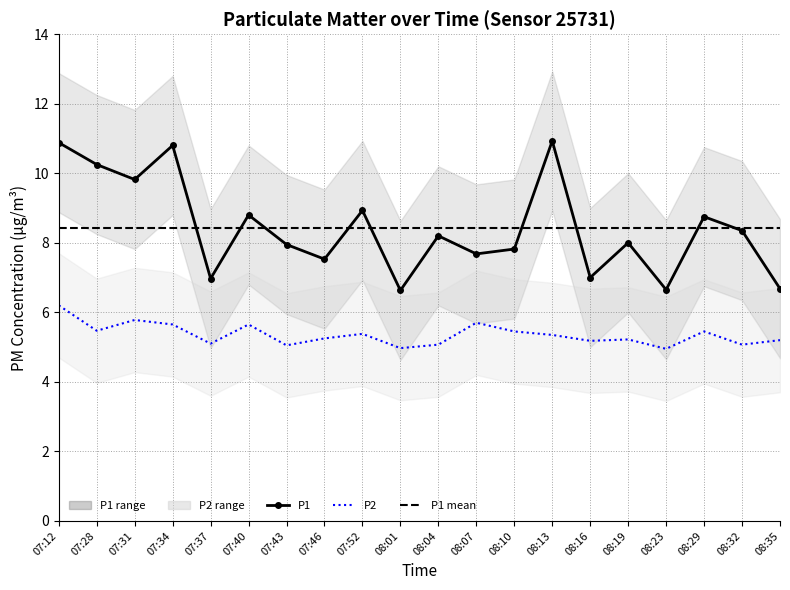

How many distinct data groups are displayed?

2